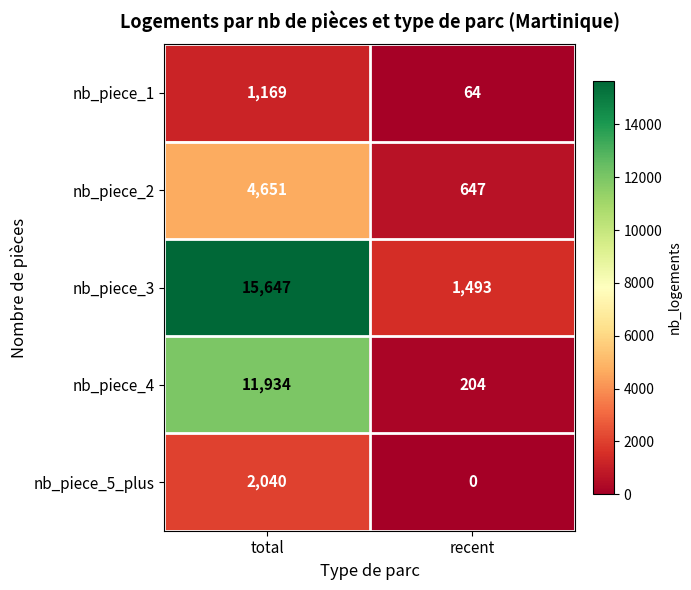

Read the nb_piece_5_plus value at total, to the nearest 50.

2050